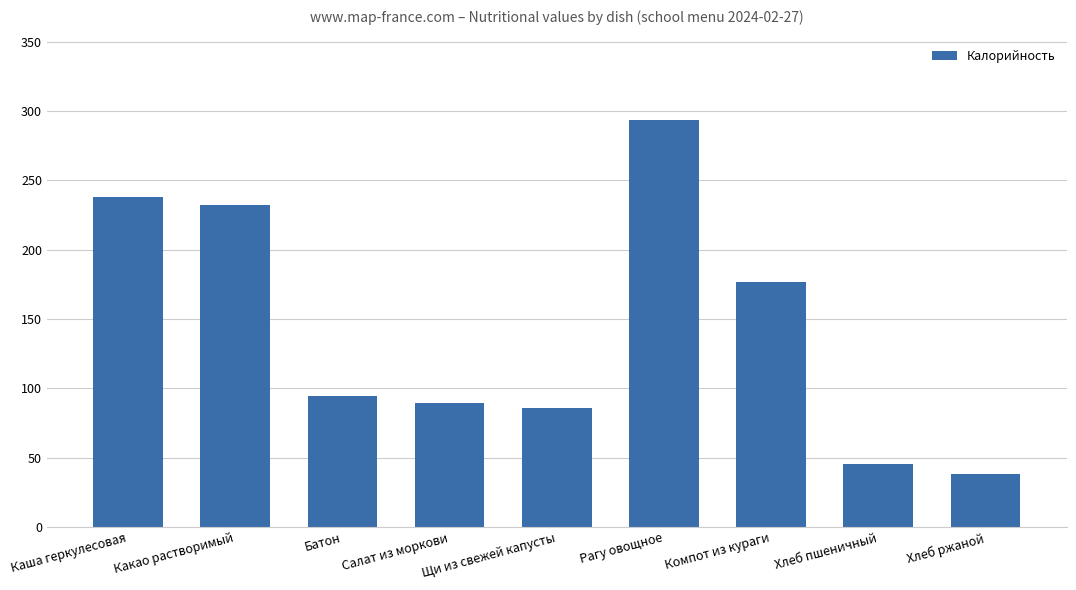

Does the chart contain stacked bars?

No